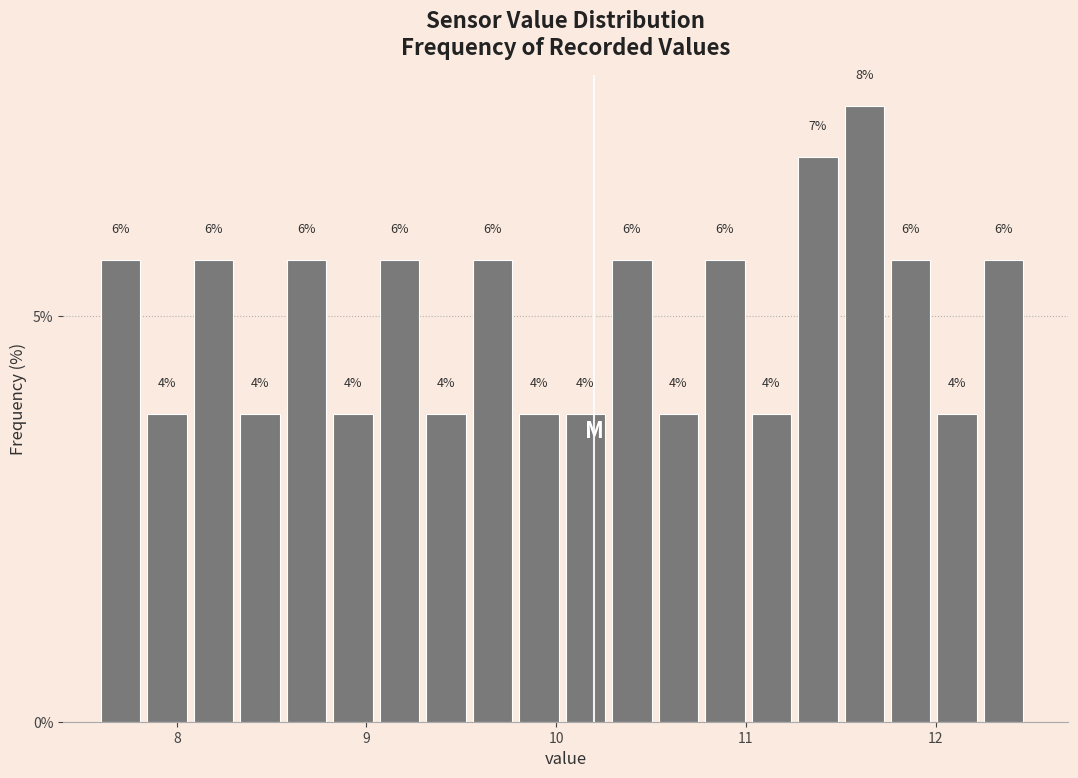

Around what value on the x-axis is the tallest bar? Give the approximate position of its centre, as read against the axis.

11.6